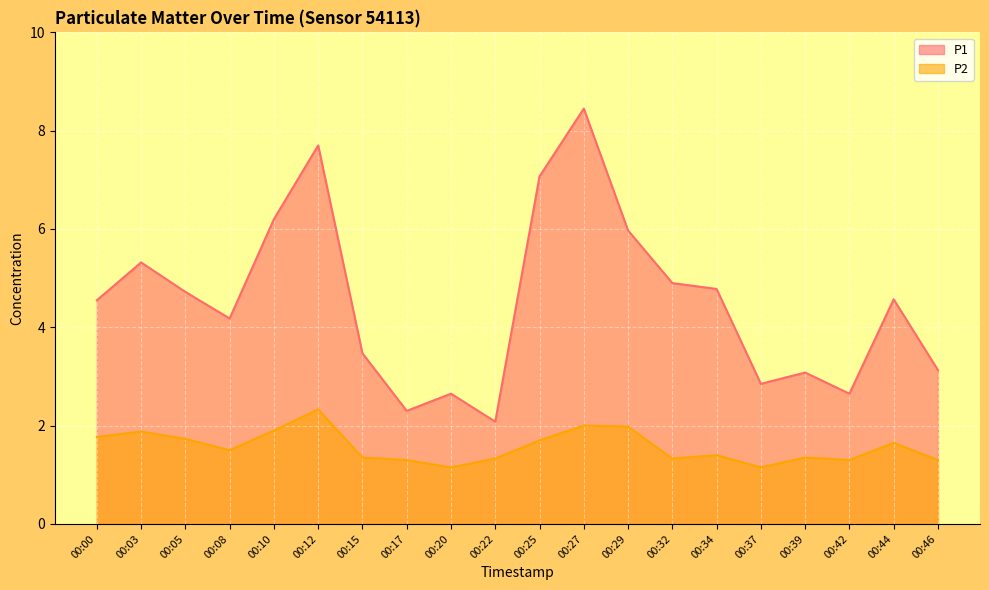

Which category has the lowest value in the P1 series?

00:22